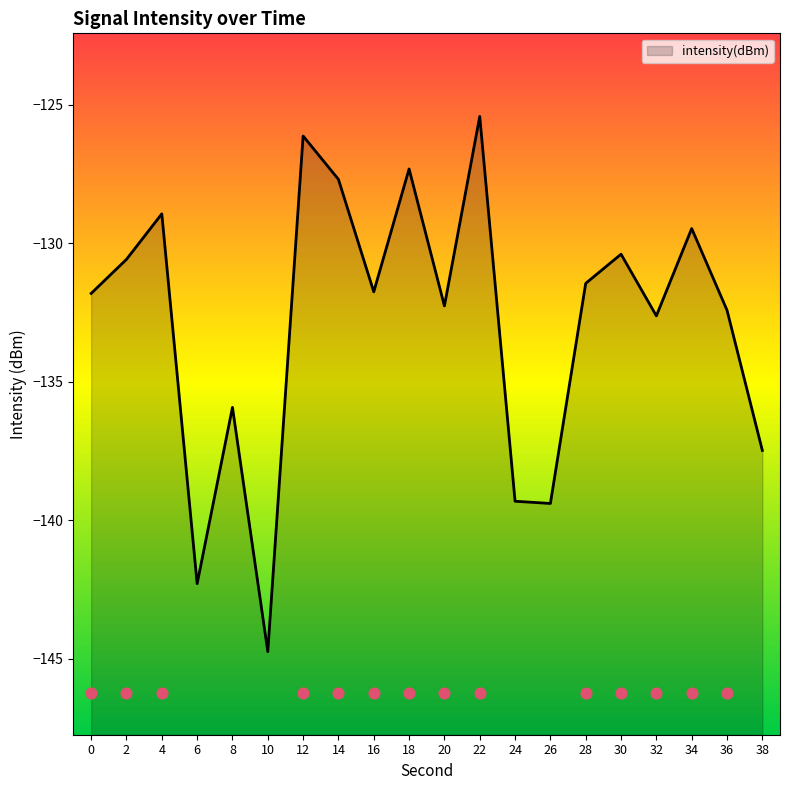

What is the change in value from 32 to 34?

+3.2